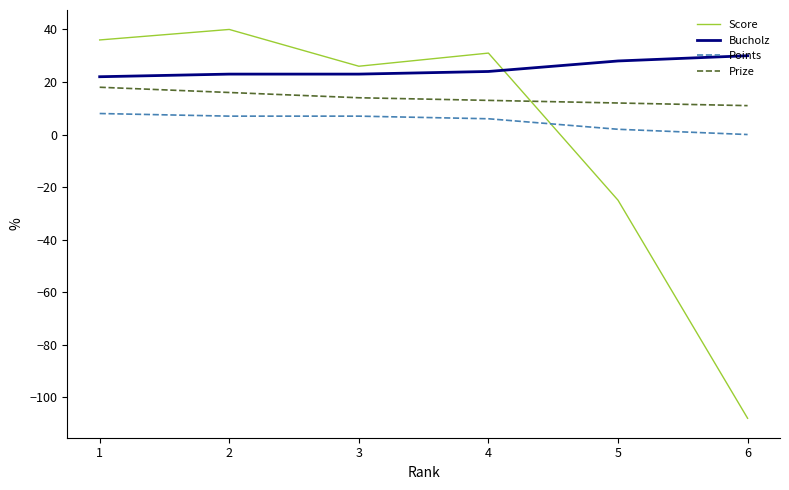

The value of Score at 3 is 26. True or false?

True